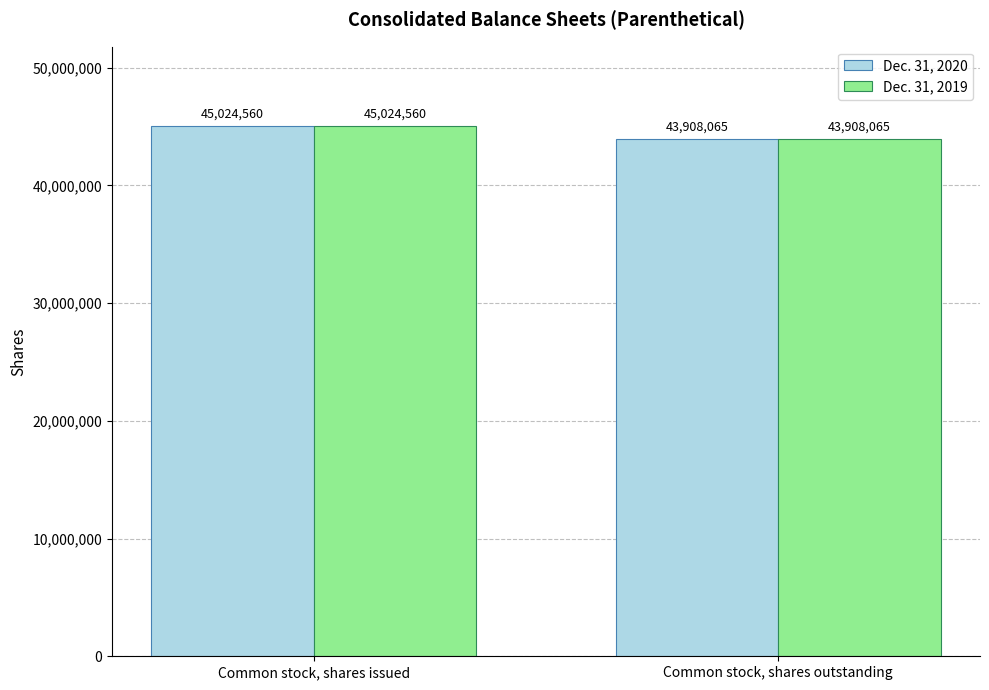

What is the label of the 1st bar from the right?

Common stock, shares outstanding